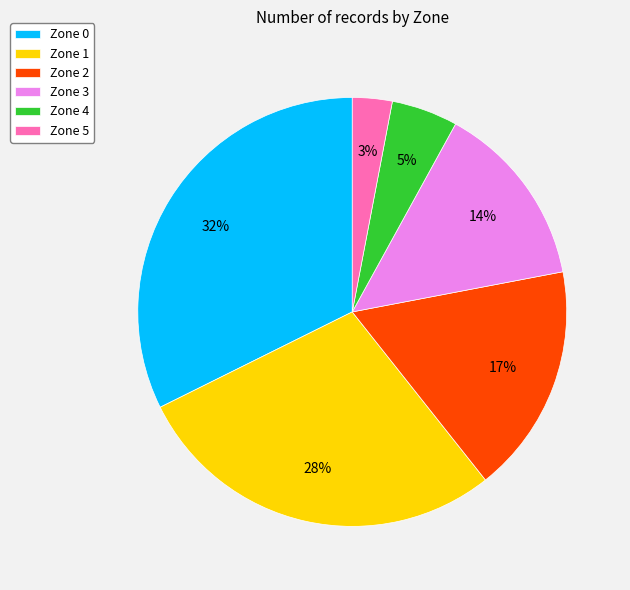

What percentage is the Zone 0 slice, to the nearest percent?

32%